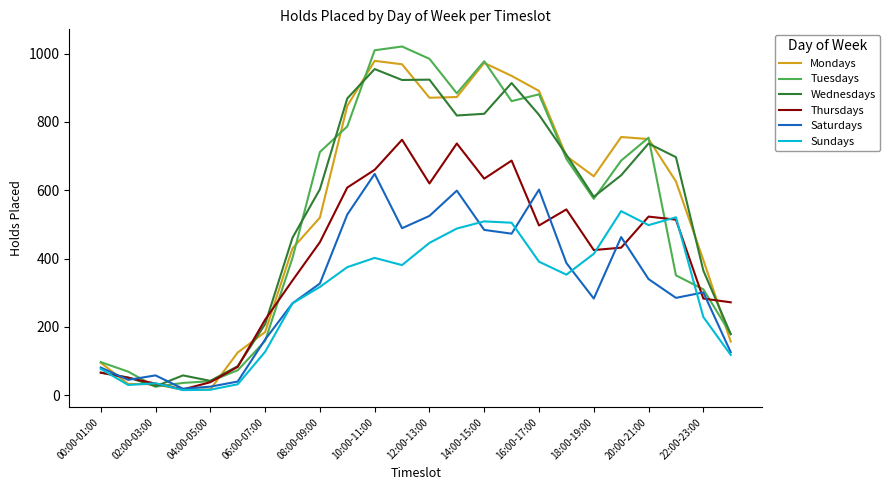

What is the greatest value displayed?

1021